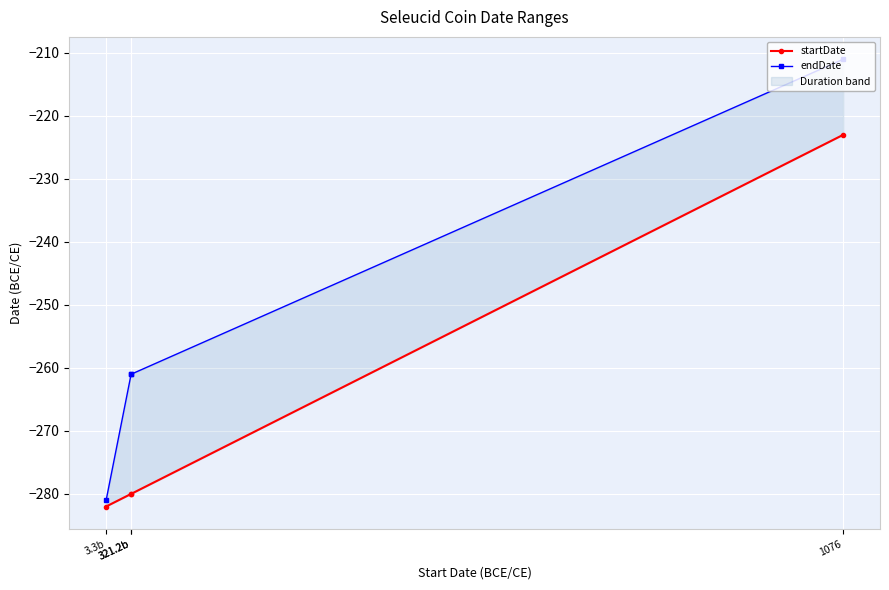

List the labels in order of startDate value, largest first.

1076, 321.2b, 321.2b, 3.3b